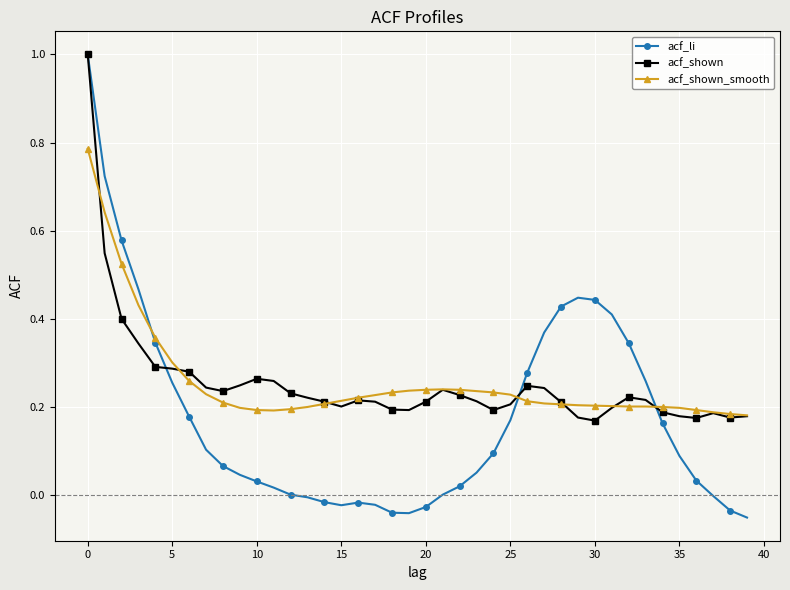

True or false: acf_shown has more than 0 points higher than both neighbors.

True